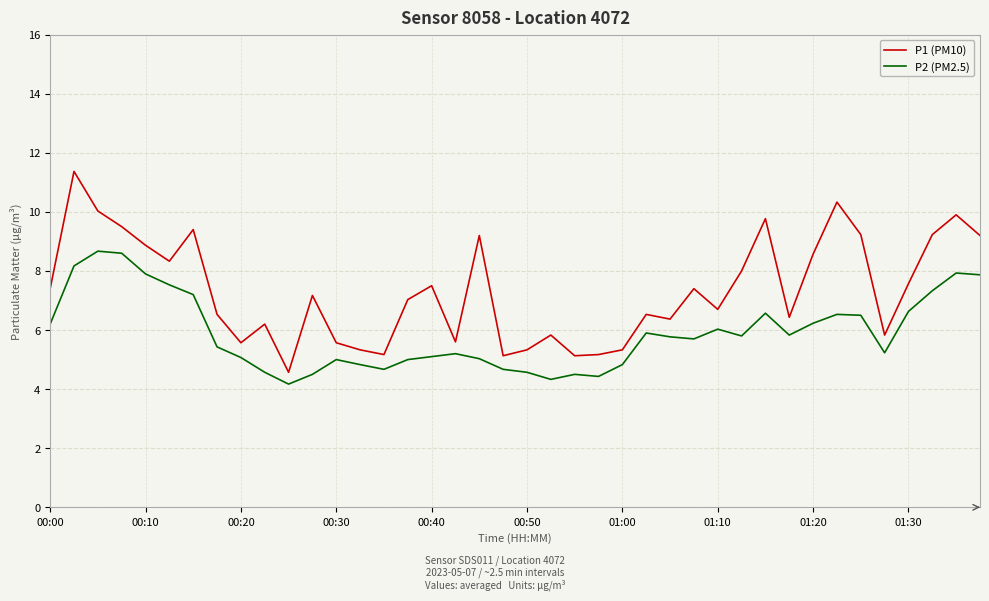

Which series has the widest spread of values?

P1 (PM10)